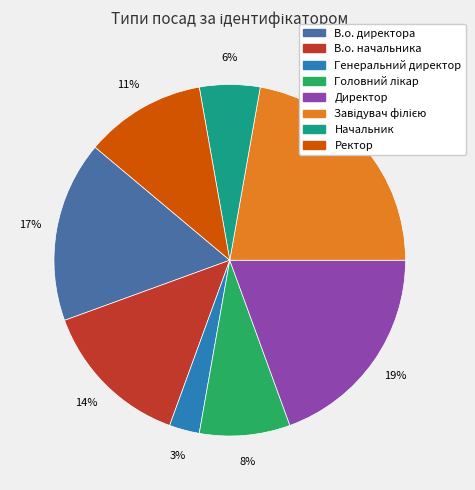

Count the number of slices in the pie.

8